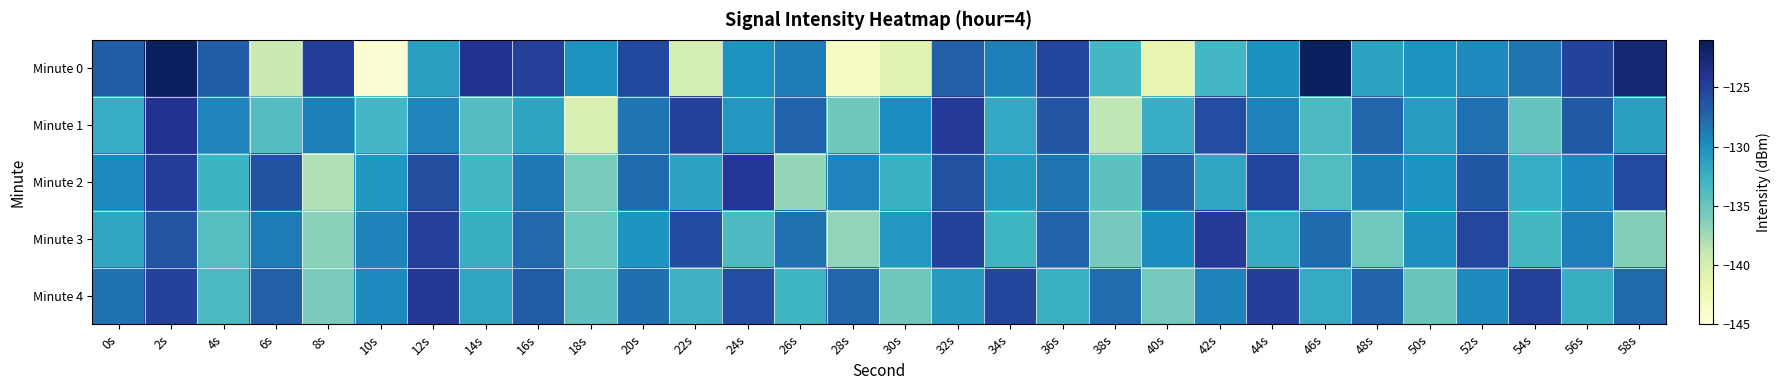

What is the total value across all series at 2s?

-621.5